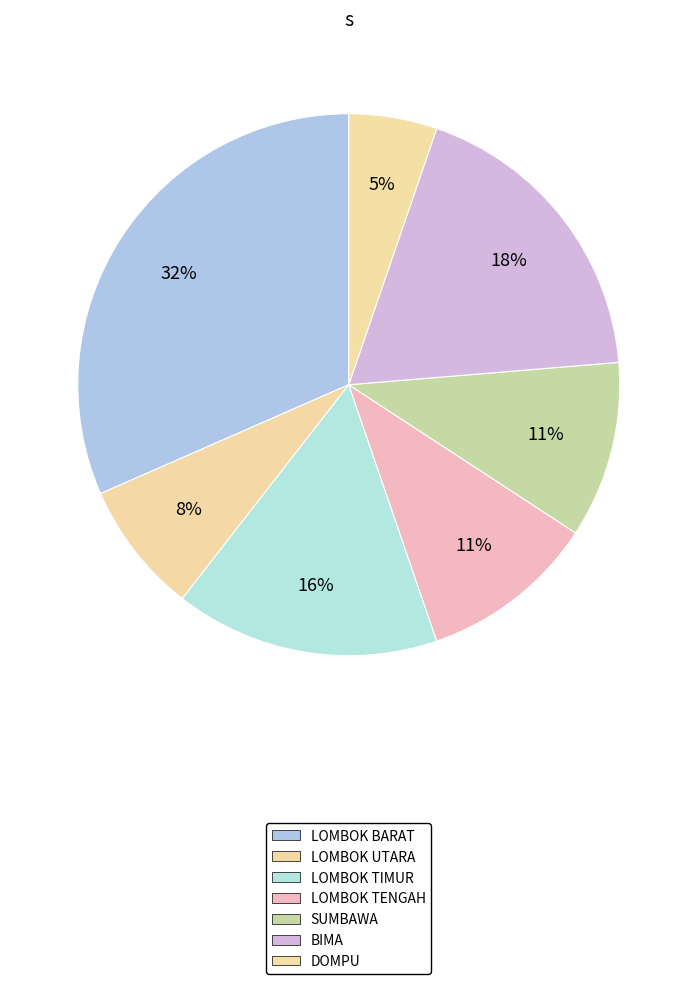

Count the number of slices in the pie.

7